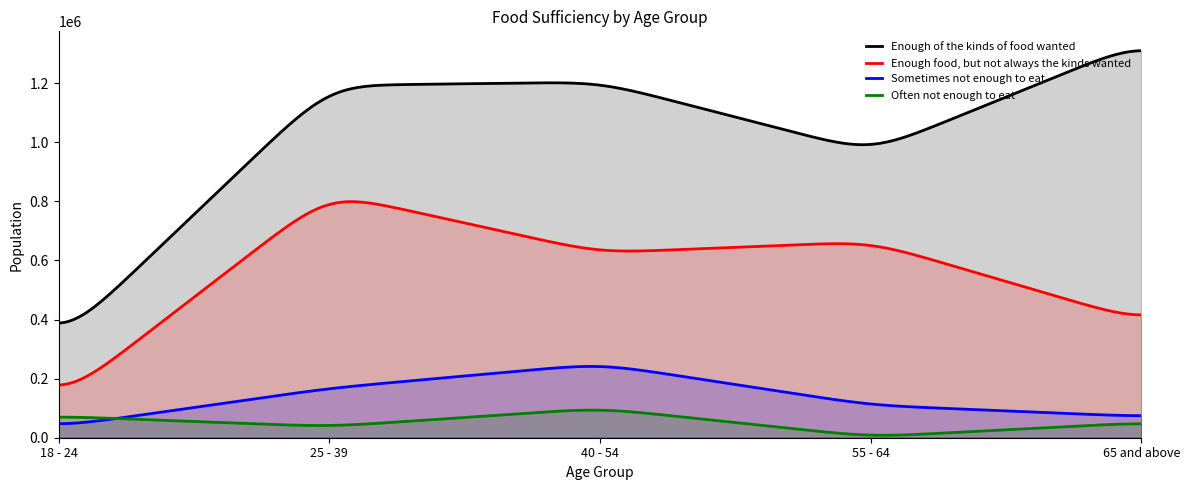

Which series has the largest range (max minus min)?

Enough of the kinds of food wanted